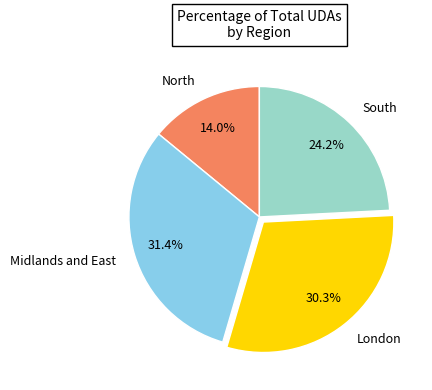

Which has a higher value, North or South?

South